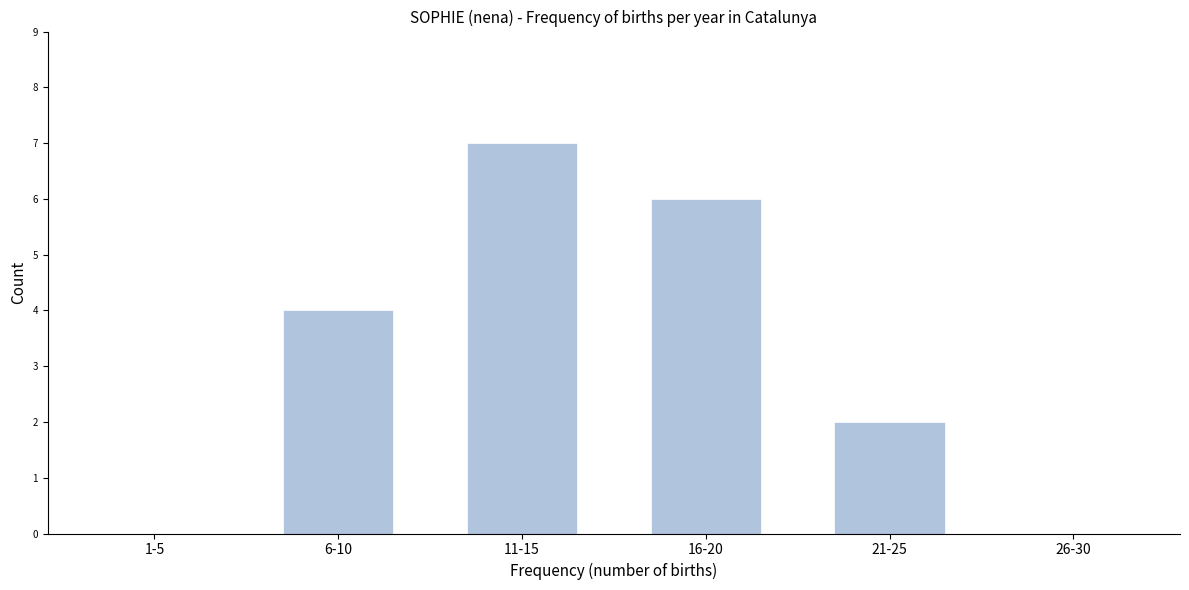

Reading left to right, extract all data points from this chart.

1-5=0	6-10=4	11-15=7	16-20=6	21-25=2	26-30=0